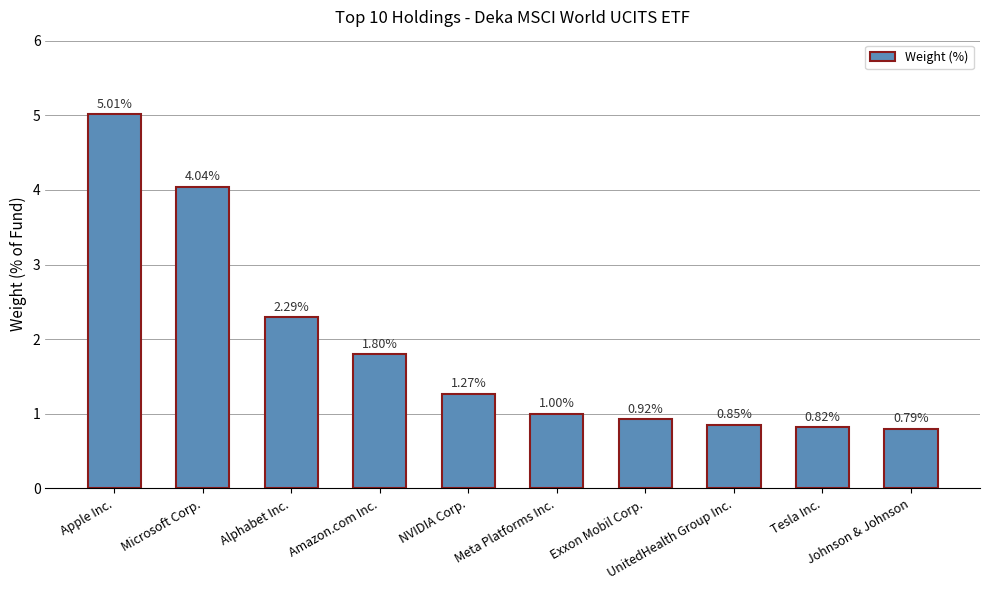

The chart shows a value of 0.4 at Johnson & Johnson. True or false?

False